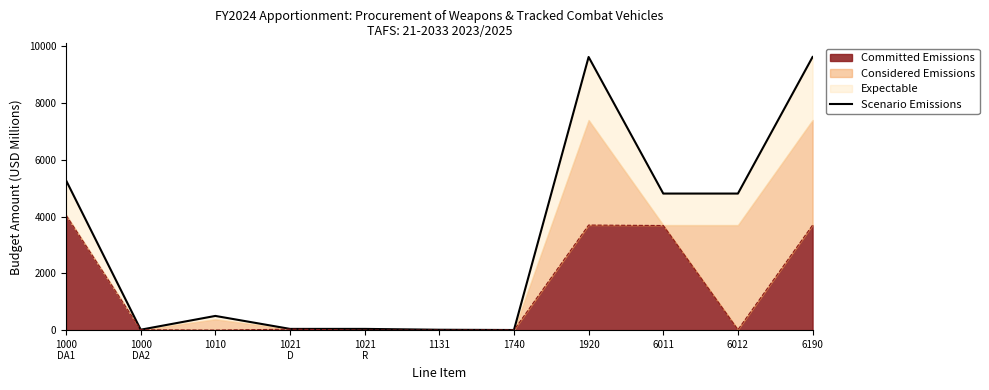

True or false: the data has more than 0 interior local peaks.

True